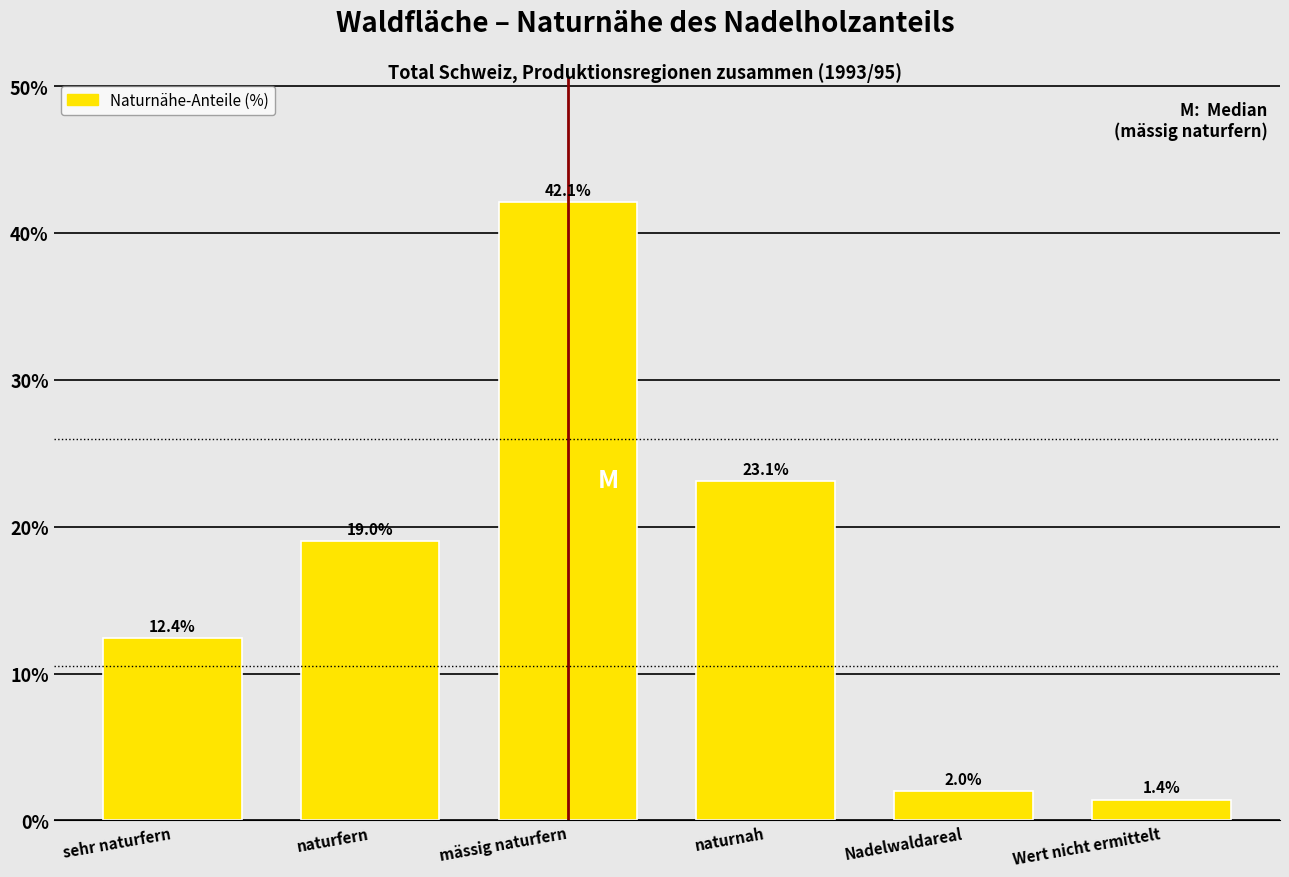

Reading right to left, extract all data points from this chart.

Wert nicht ermittelt=1.4	Nadelwaldareal=2.0	naturnah=23.1	mässig naturfern=42.1	naturfern=19.0	sehr naturfern=12.4